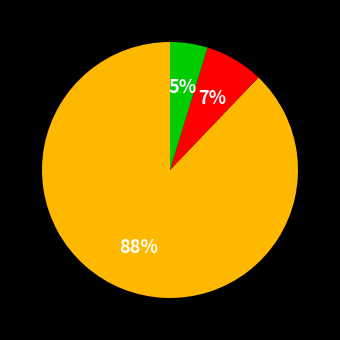

Count the number of slices in the pie.

3